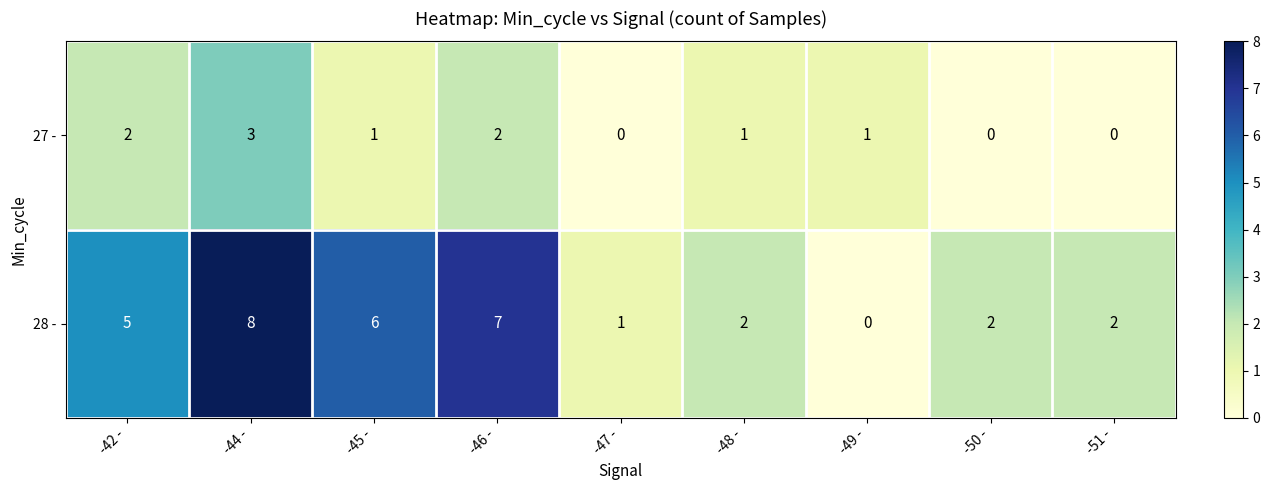

Reading left to right, extract all data points from this chart.

27 -: 2	3	1	2	0	1	1	0	0
28 -: 5	8	6	7	1	2	0	2	2